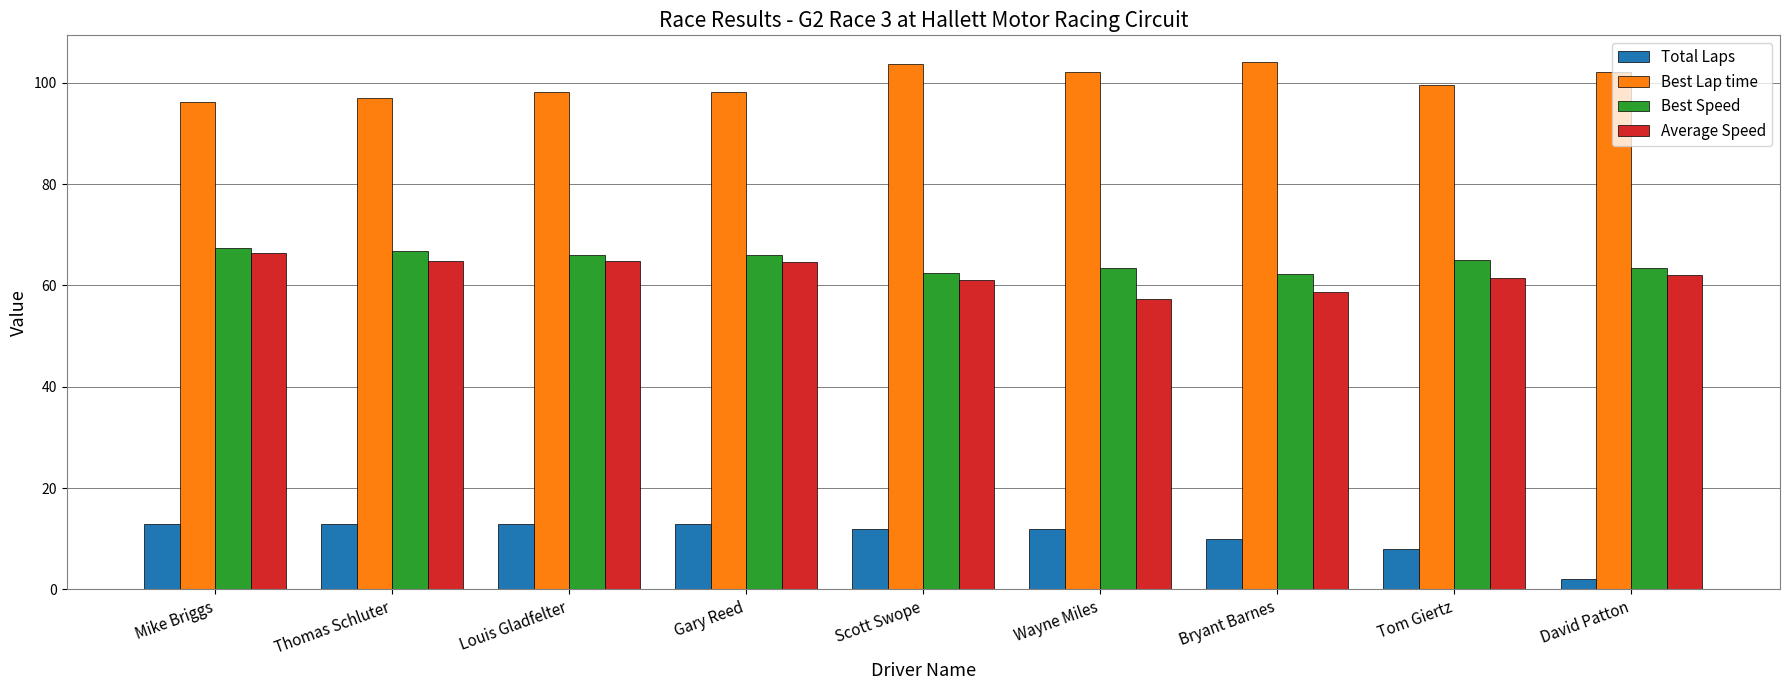

What is the total value across all series at Bryant Barnes?

235.1